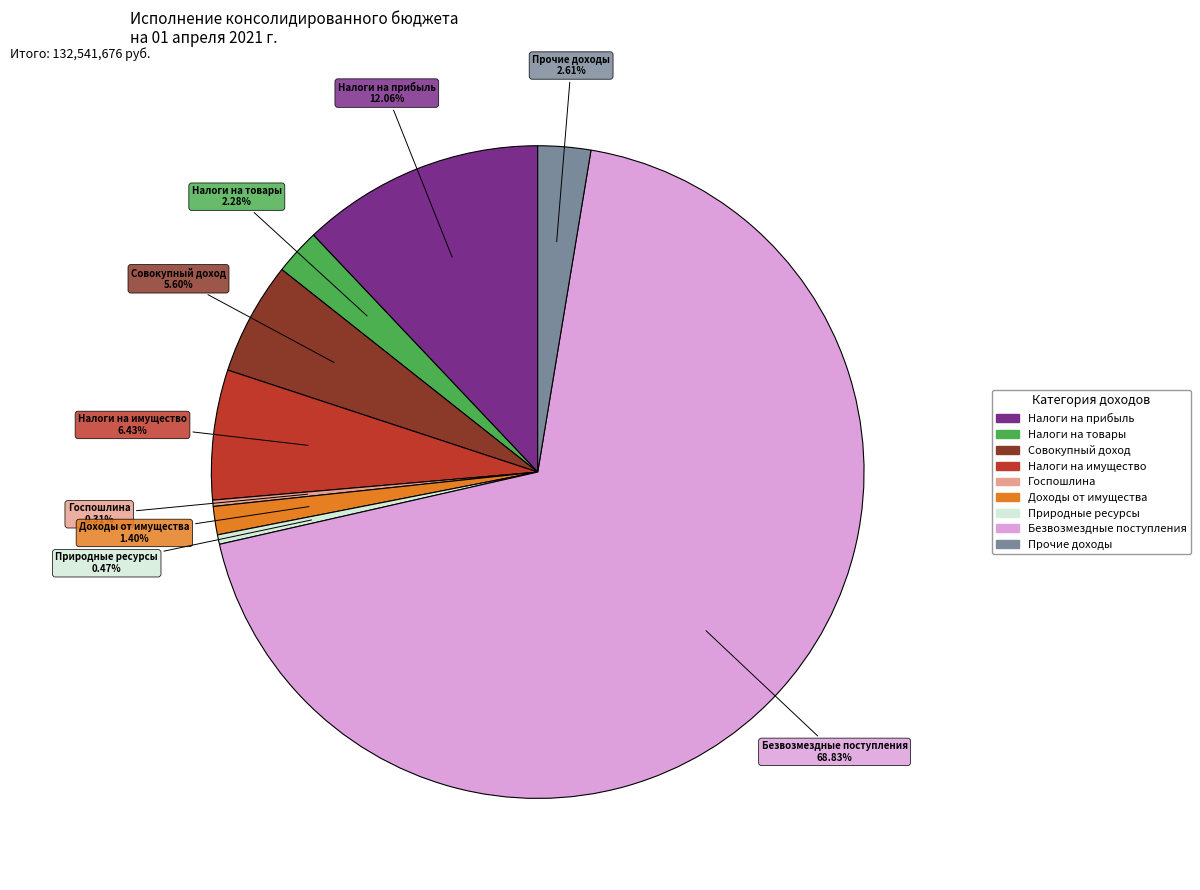

Is there any slice that represents more than half of the pie?

Yes